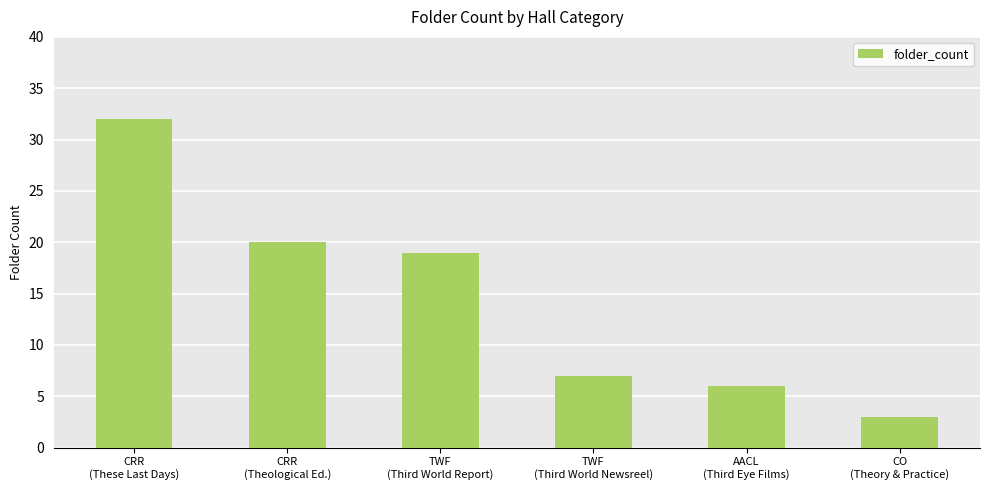

Is it true that the value at CRR
(Theological Ed.) is 28?

False